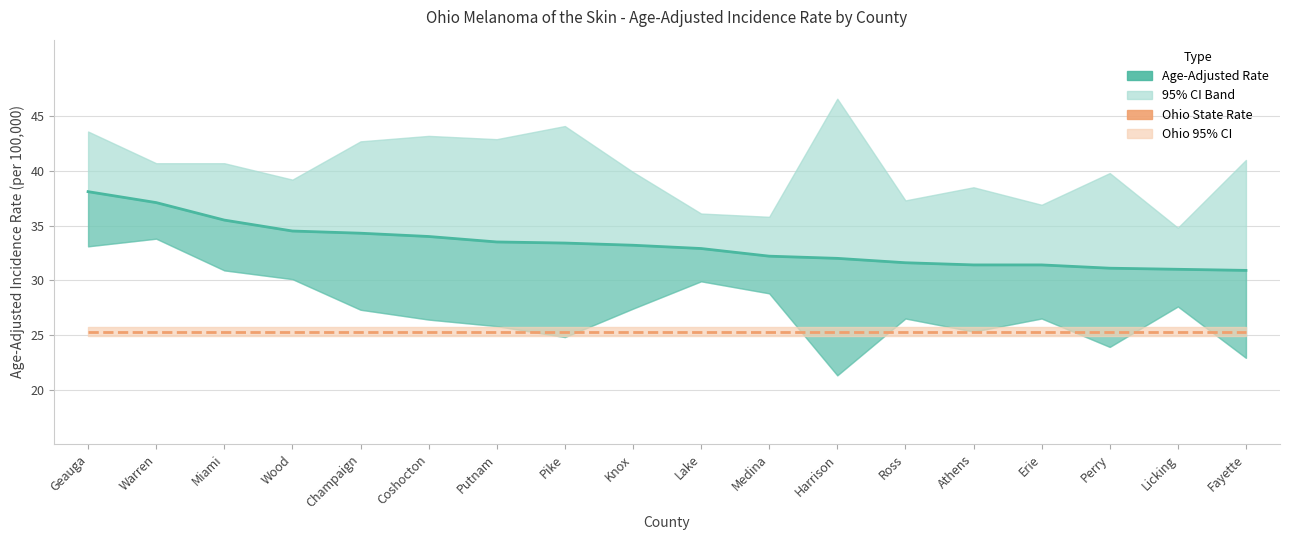

Which category has the highest value in the Age-Adjusted Rate series?

Geauga